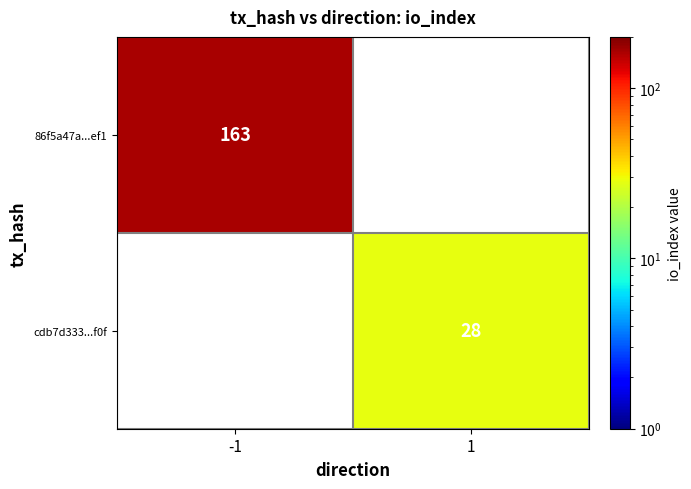

Which category has the highest value across all series?

-1